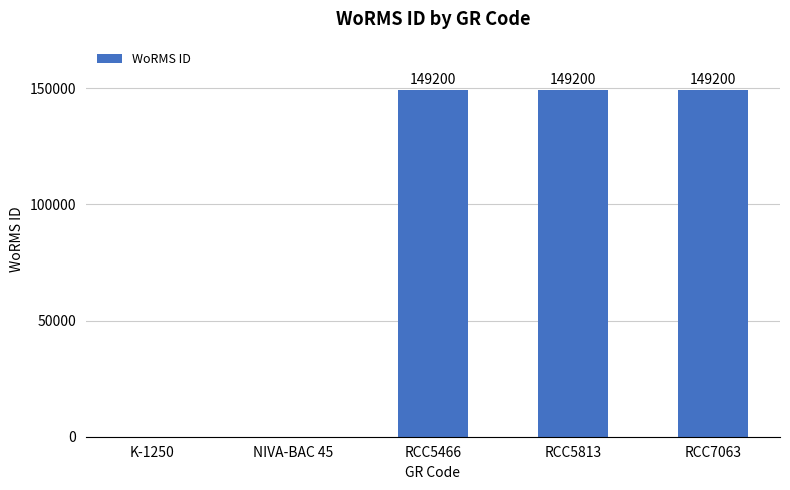

Are the bars horizontal?

No